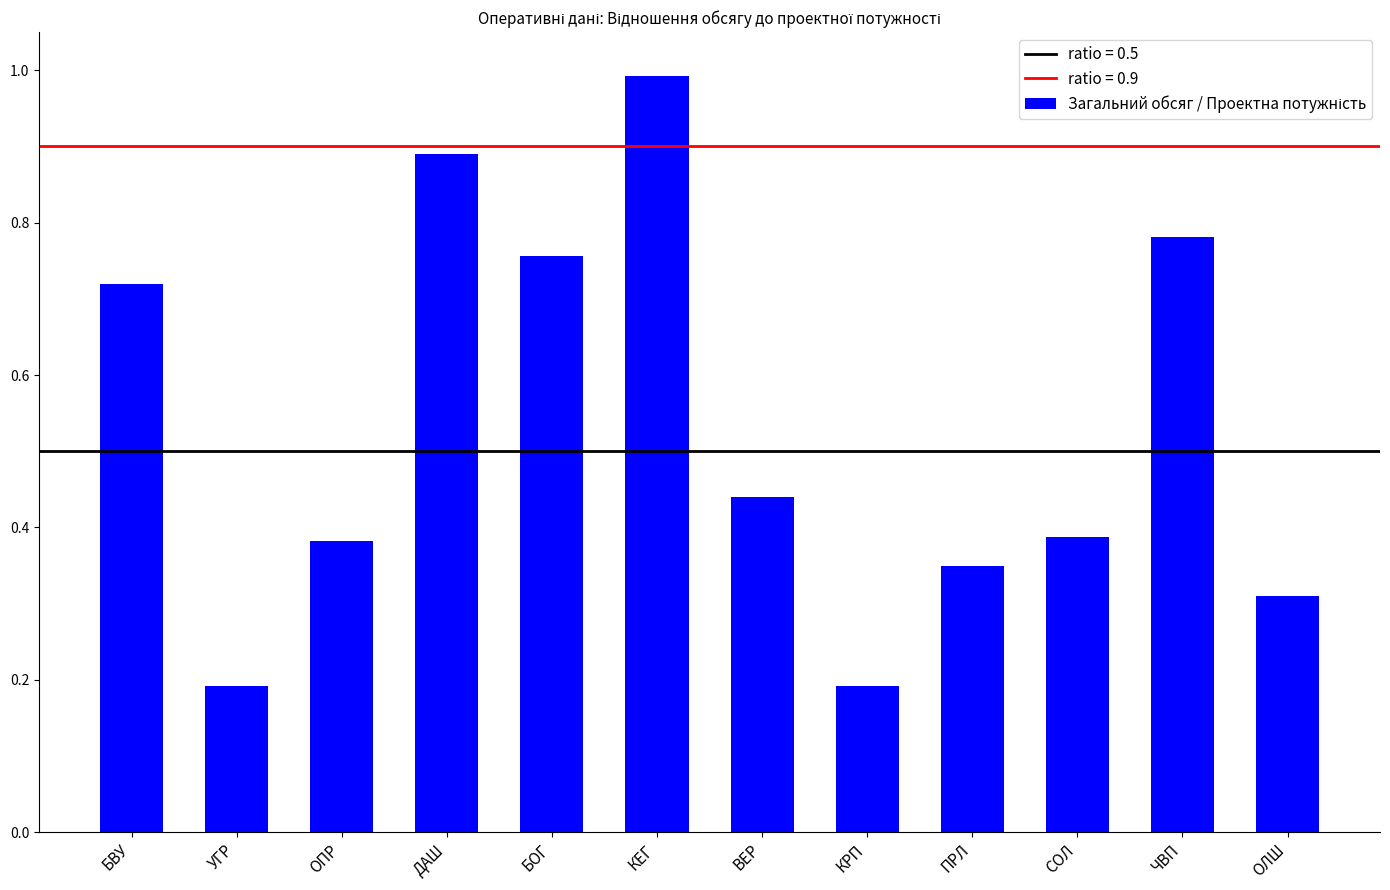

What is the sum of all values?

6.4